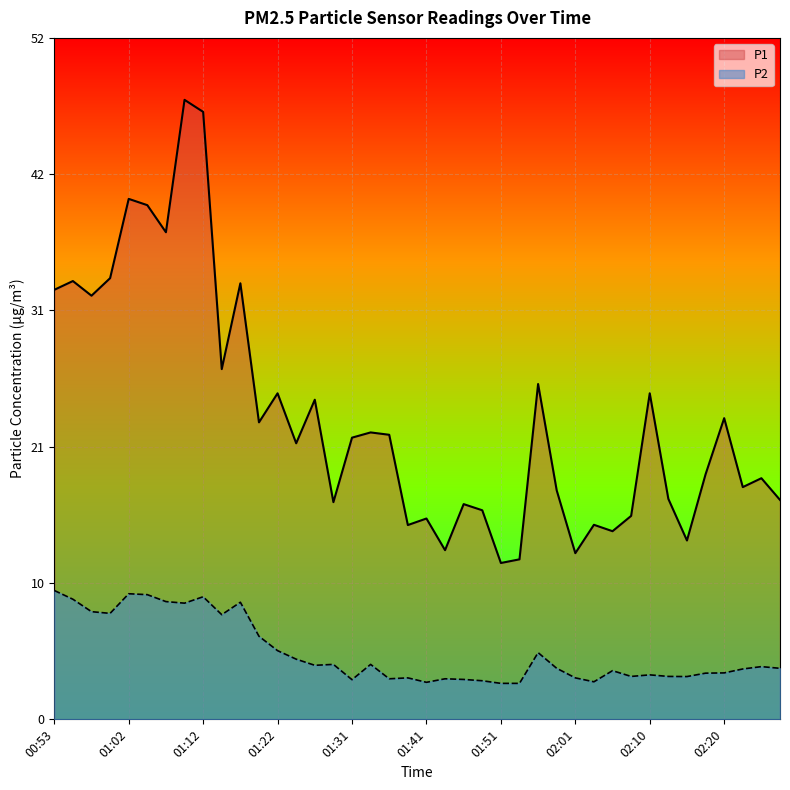

In P2, how many points are higher than both neighbors (excluding endpoints)?

11